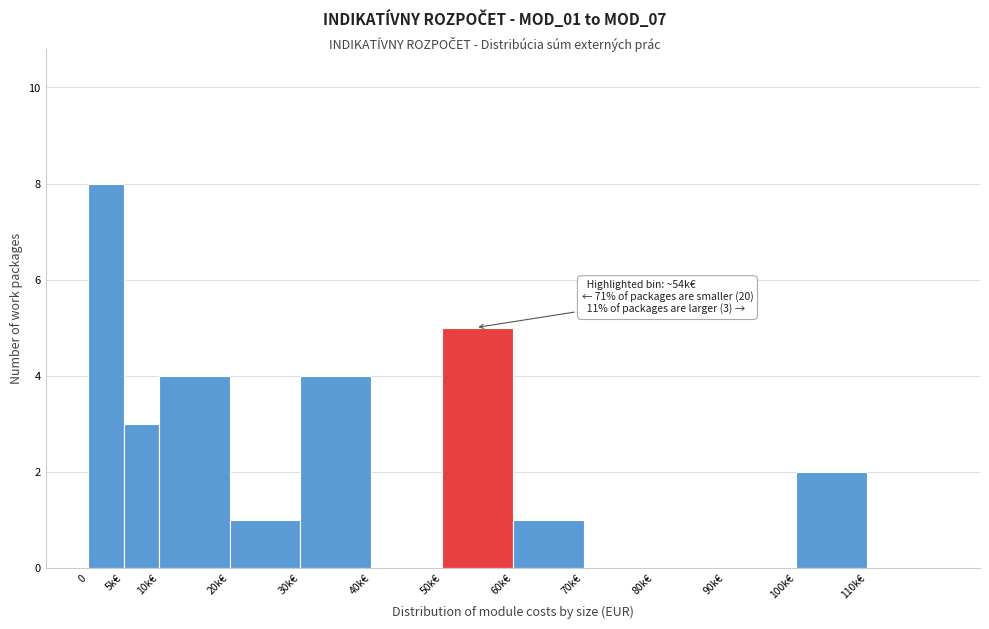

Reading left to right, list all the values displayed in this chart.

0=8	5k€=3	10k€=4	20k€=1	30k€=4	40k€=0	50k€=5	60k€=1	70k€=0	80k€=0	90k€=0	100k€=2	110k€=0